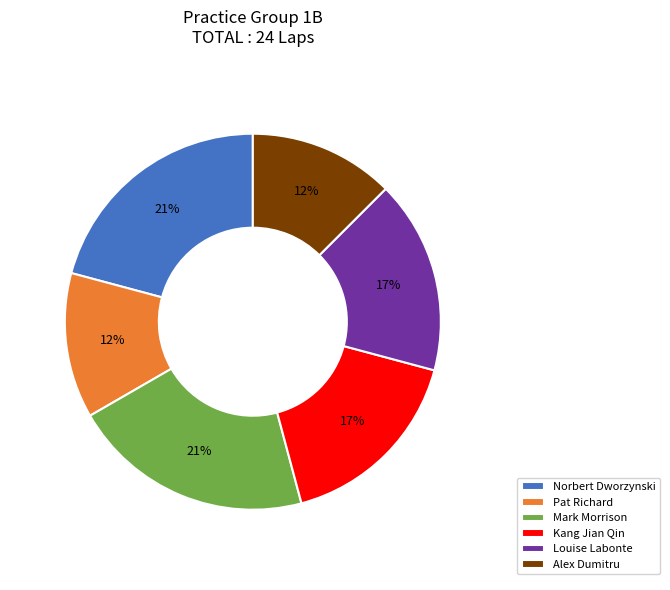

The Alex Dumitru slice represents 12% of the pie. True or false?

True